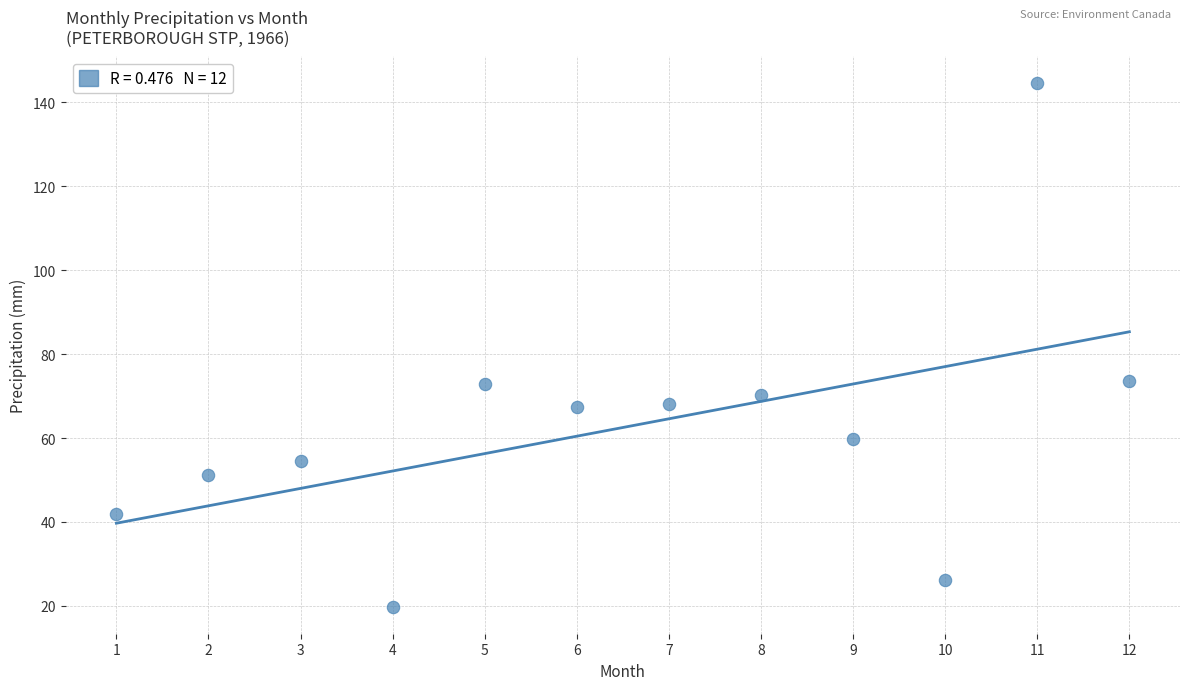

What is the average Y value?

62.5